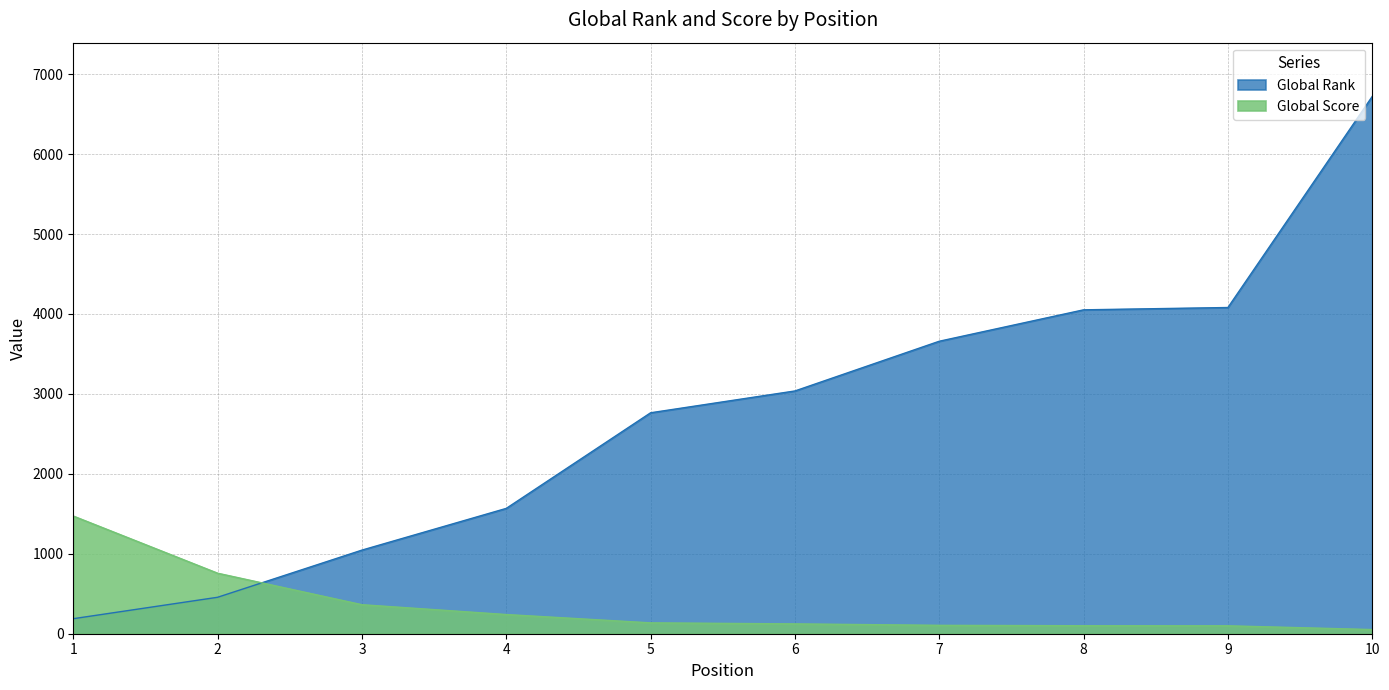

List the labels in order of Global Score value, largest first.

1, 2, 3, 4, 5, 6, 7, 8, 9, 10